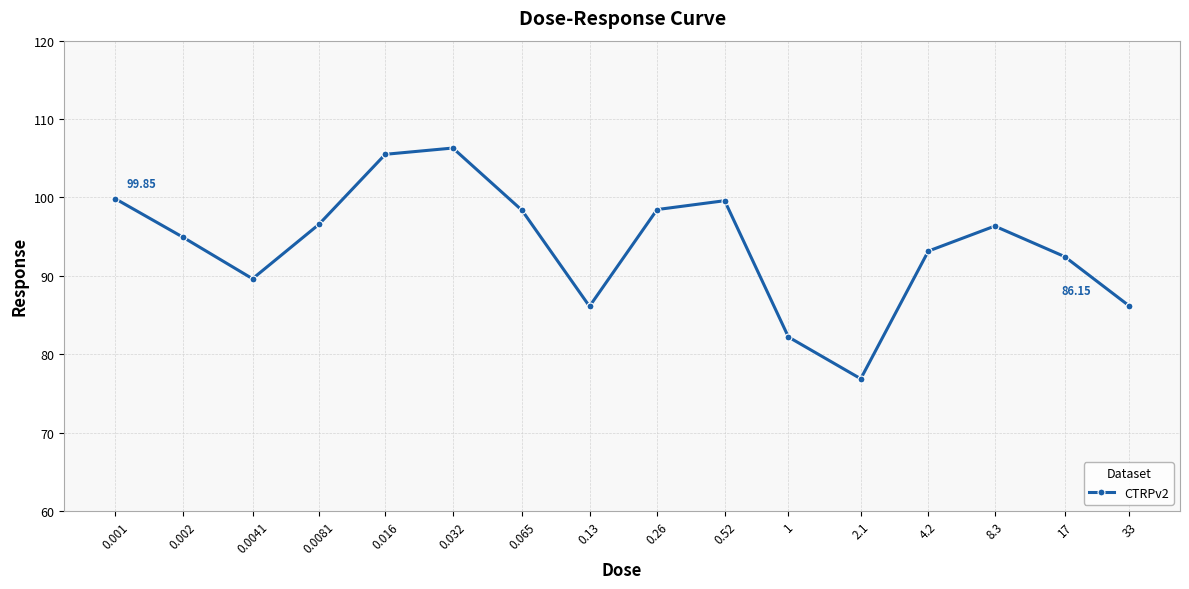

Does the chart have visible grid lines?

Yes